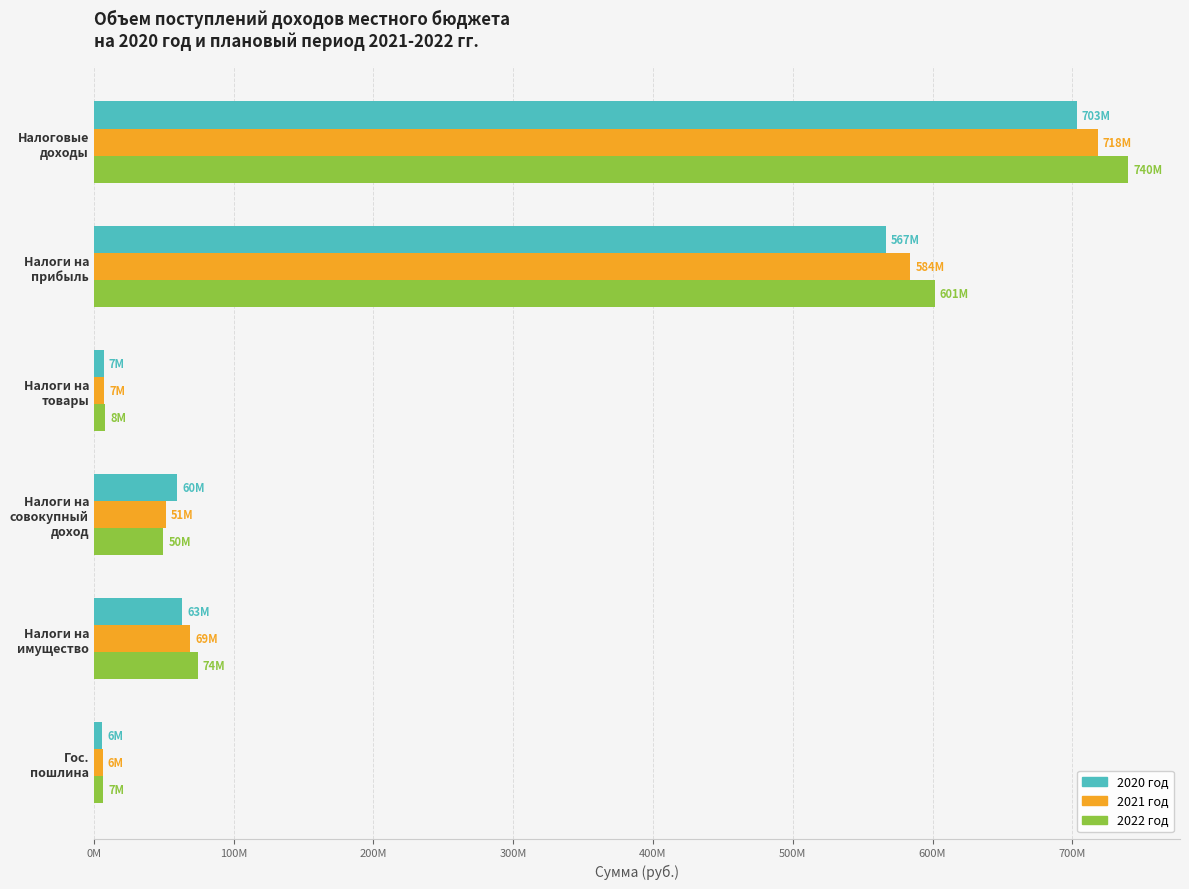

What position from the left is Налоговые доходы?

1